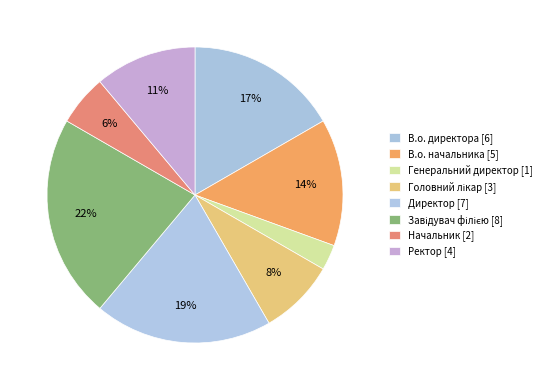

To the nearest percent, what is the combined percentage of Директор and В.о. директора?

36%